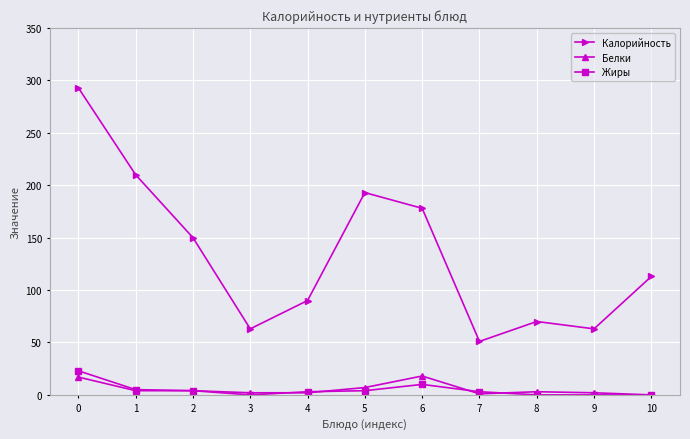

True or false: Жиры and Калорийность cross at least once.

False